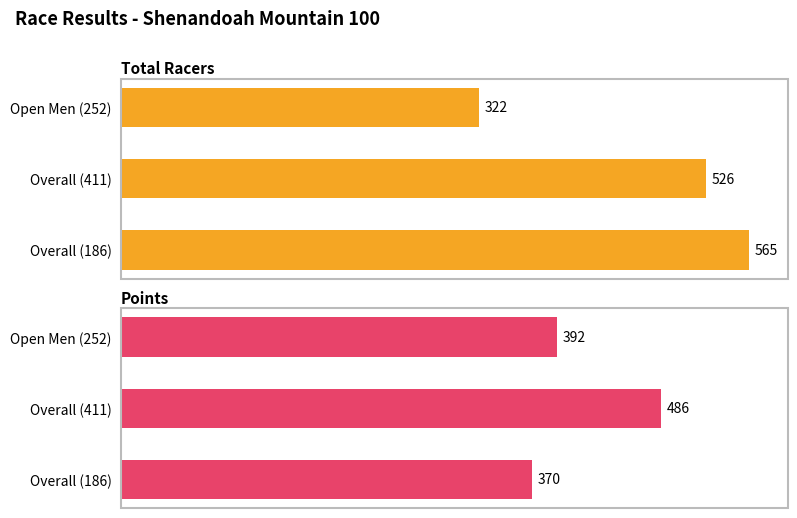

The value of Total Racers at Overall (411) is 240.8. True or false?

False